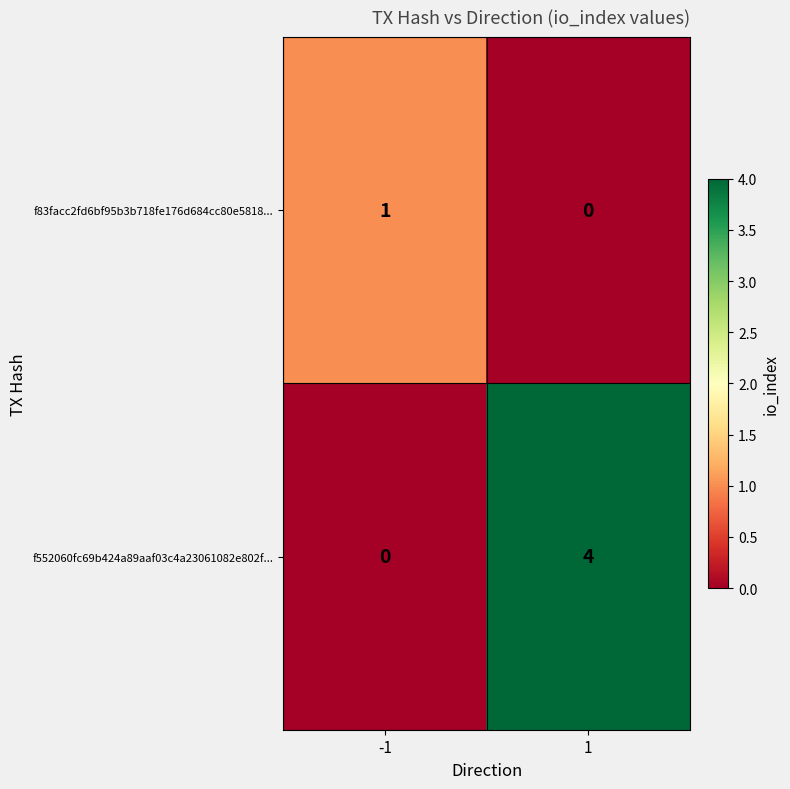

At which category is the sum across all series the highest?

1